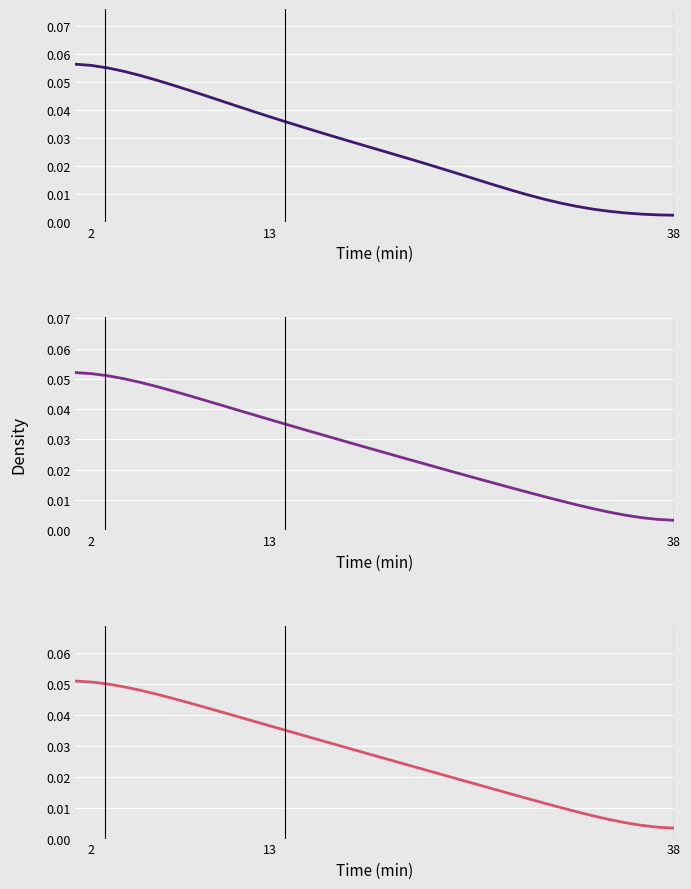

Which category has the lowest value across all series?

38